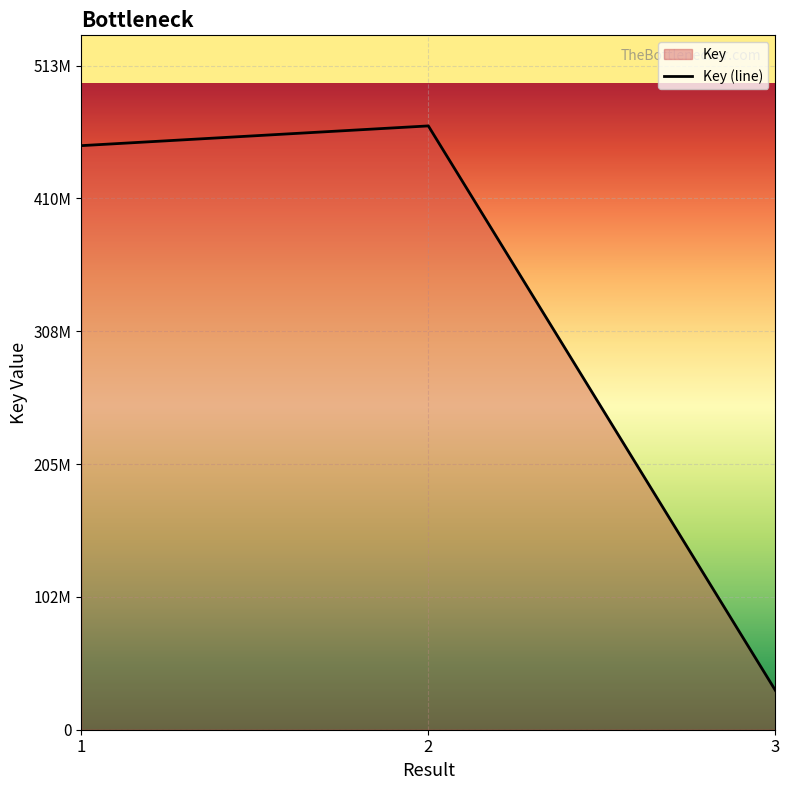

Read the value at 2.

466819687